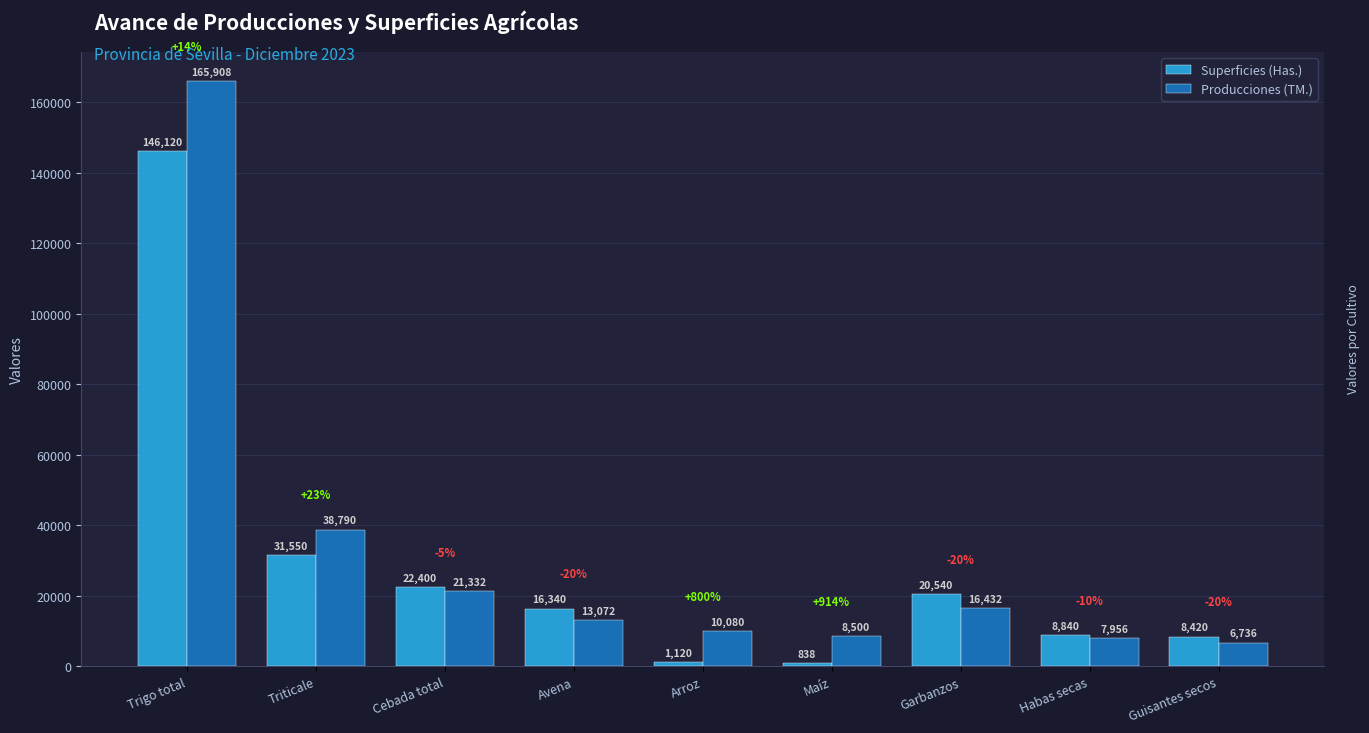

At which category does the chart reach its minimum across all series?

Maíz